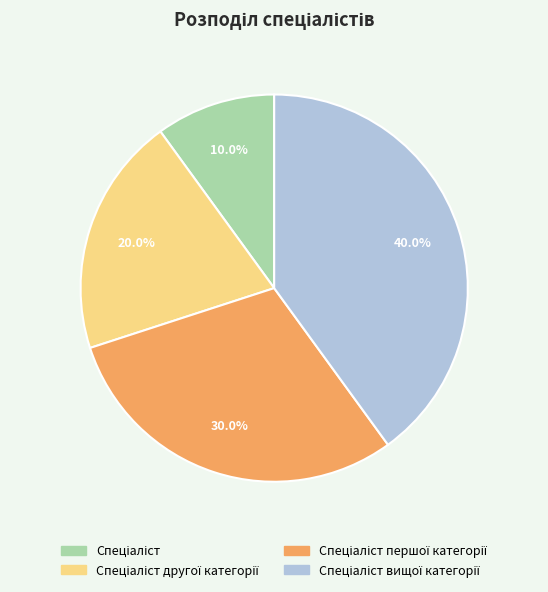

Does any single category account for the majority?

No